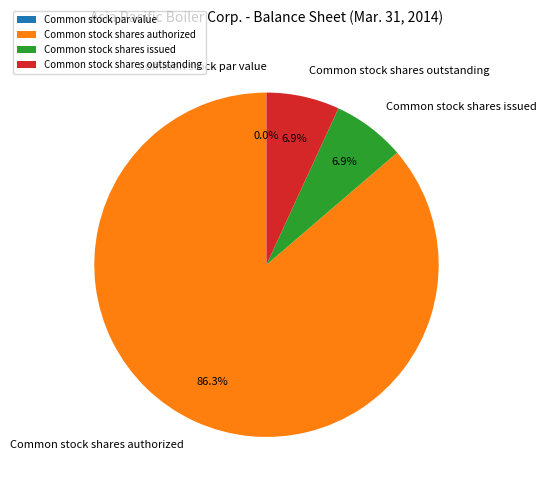

What is the total percentage of Common stock par value and Common stock shares issued?

6.9%